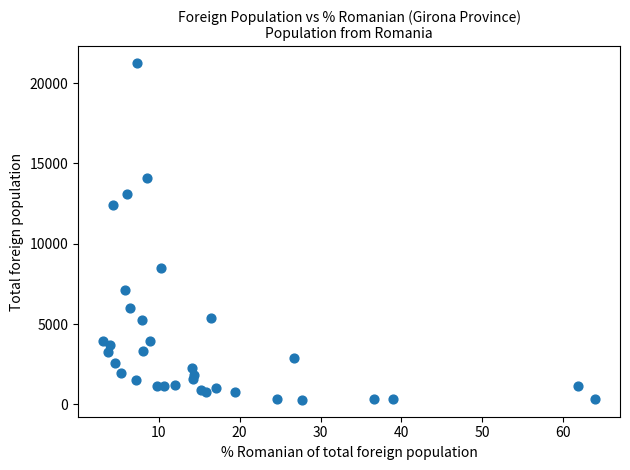

What Y value in the scatter plot is closest to 10761?

12402